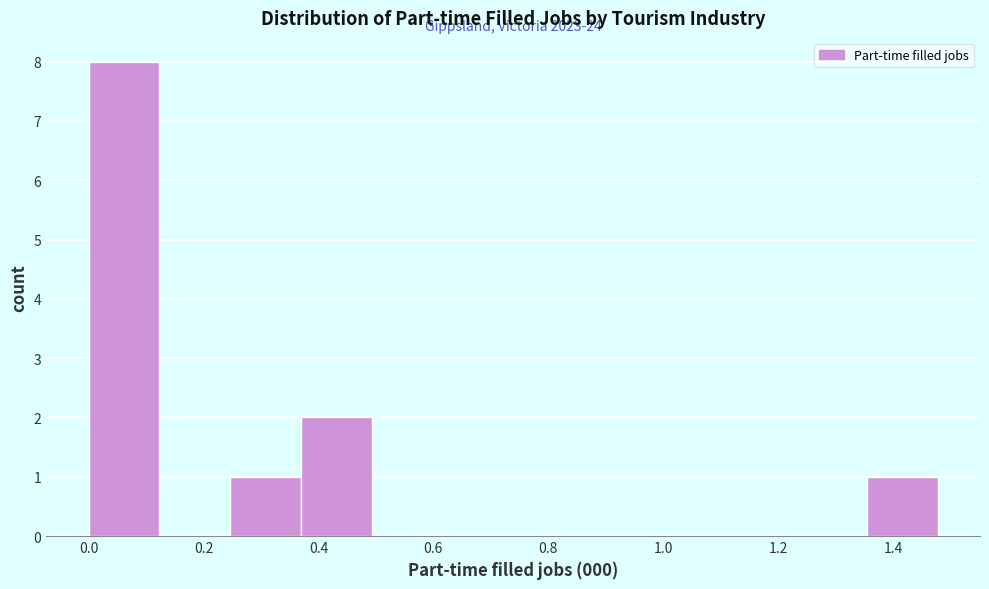

Over which range of the x-axis is the bar tallest?

0.00 to 0.12